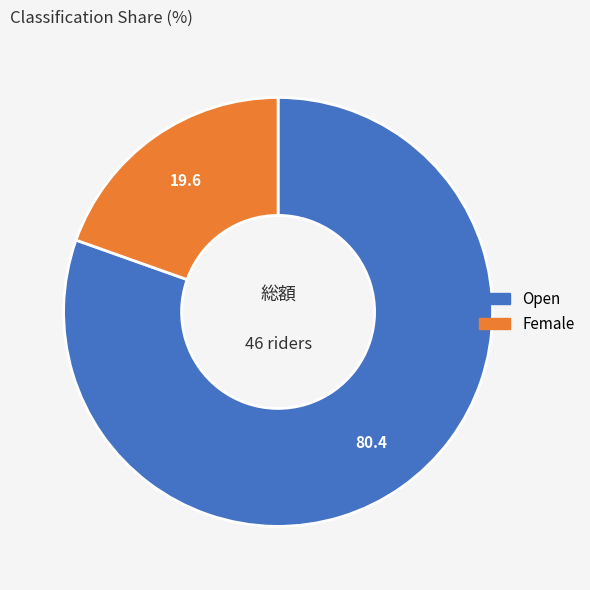

Is Open the majority of the pie?

Yes